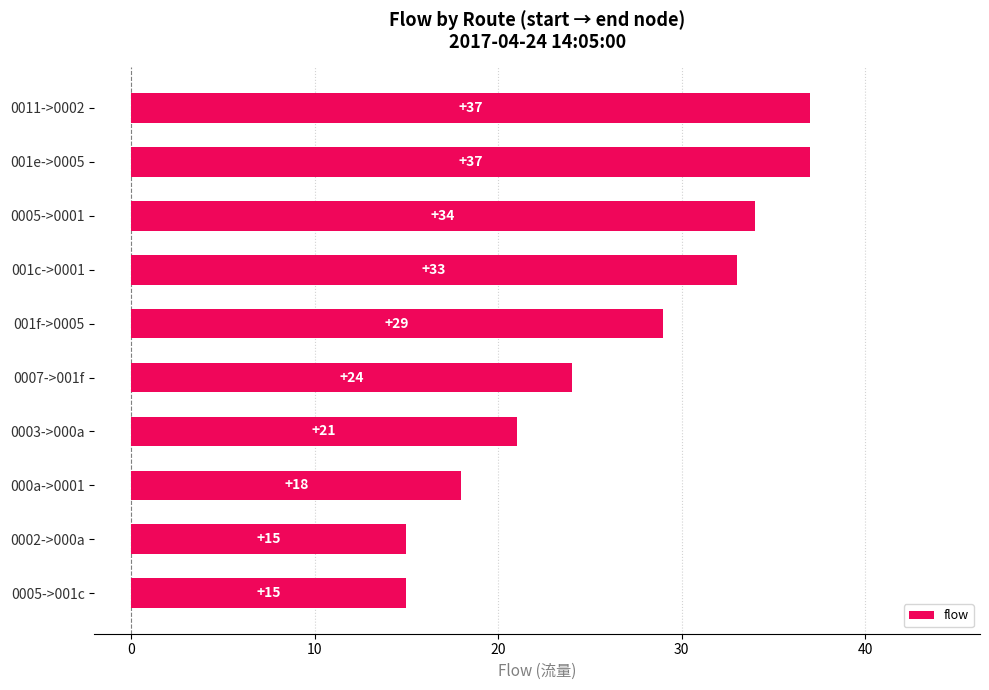

What value does the data have at 0005->0001, to the nearest 5?

35